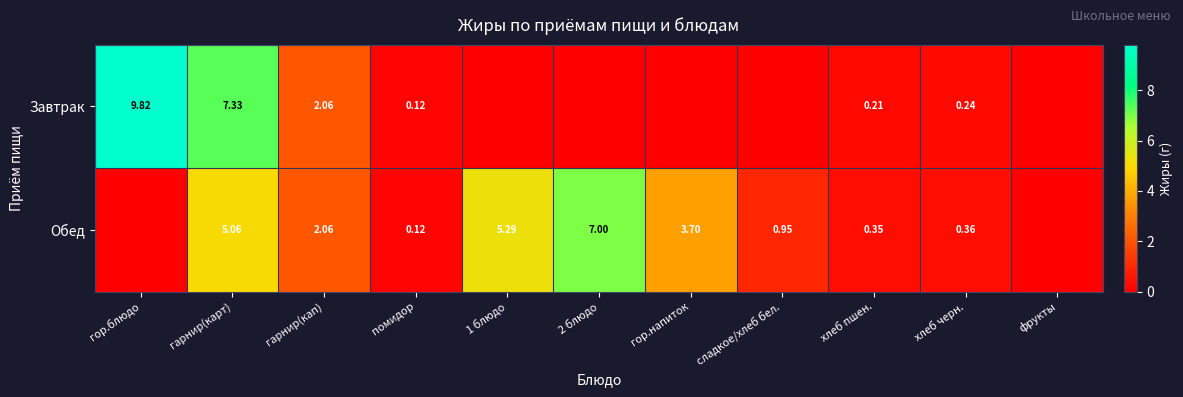

Rank the series at гарнир(карт) from highest to lowest value.

Завтрак, Обед